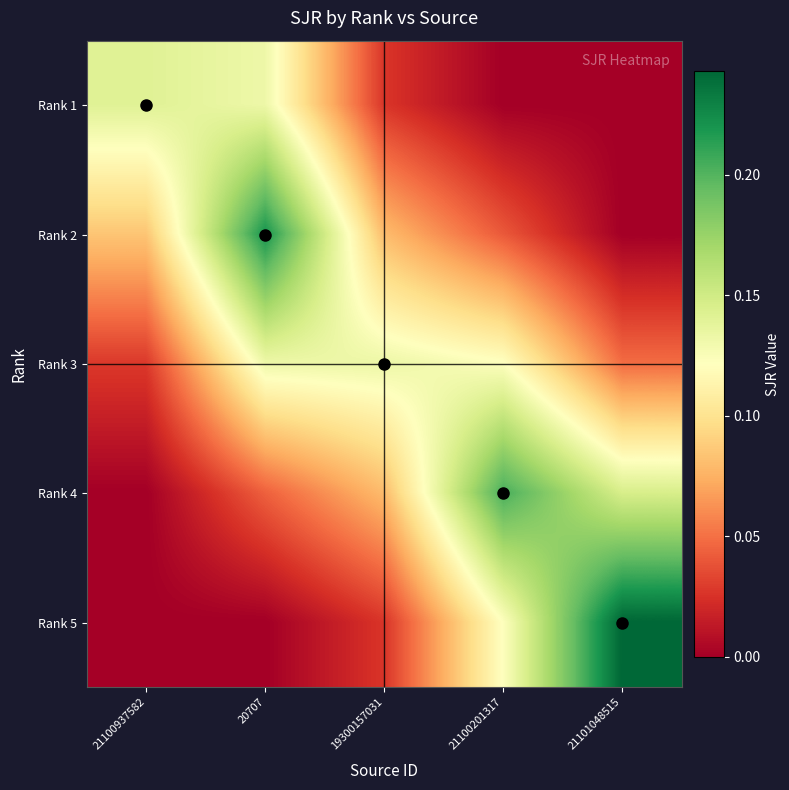

What is the total value across all series at 21100201317?

0.5